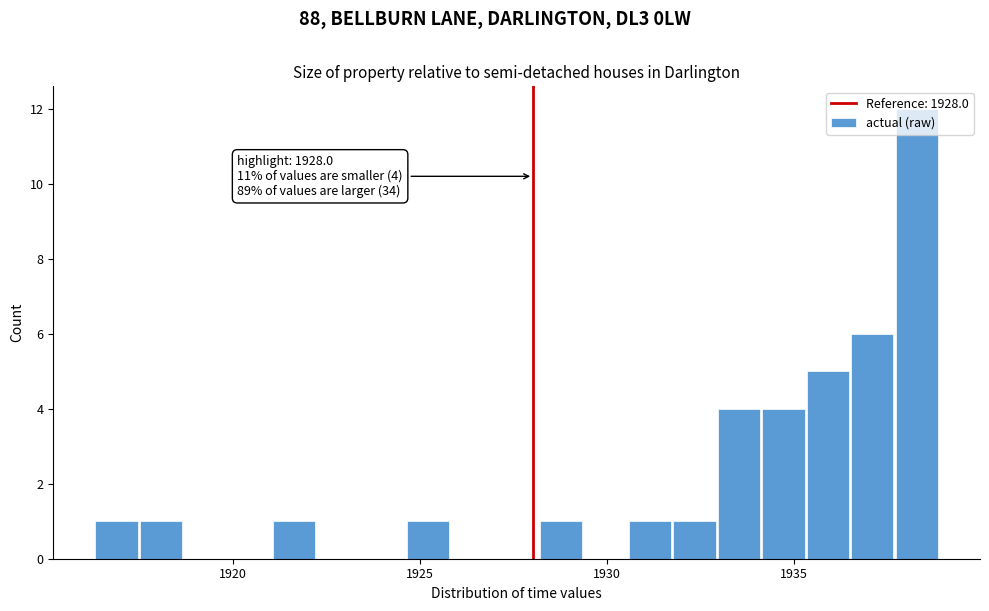

Read against the x-axis, roughly where is the centre of the tallest bar?

1938.5